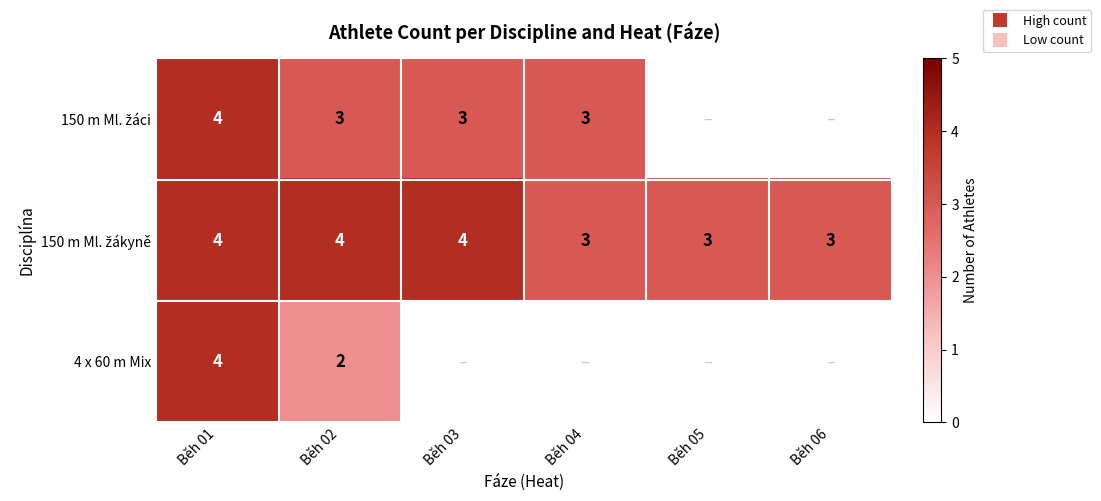

Which series has the largest total across all categories?

150 m Ml. žákyně